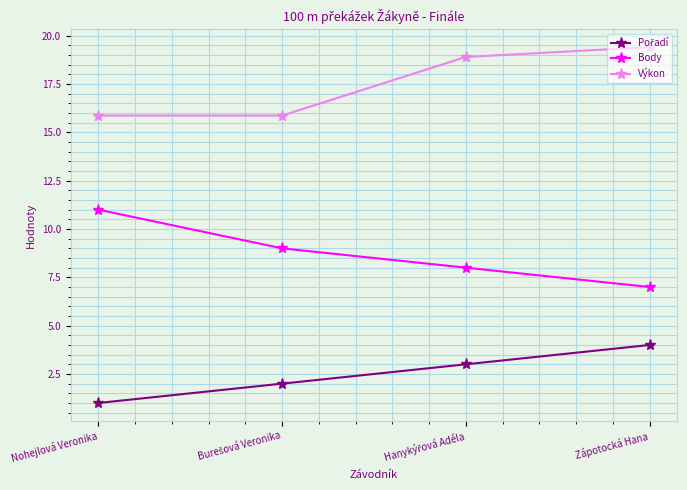

What is the difference between the highest and lowest values at Zápotocká Hana?

15.4